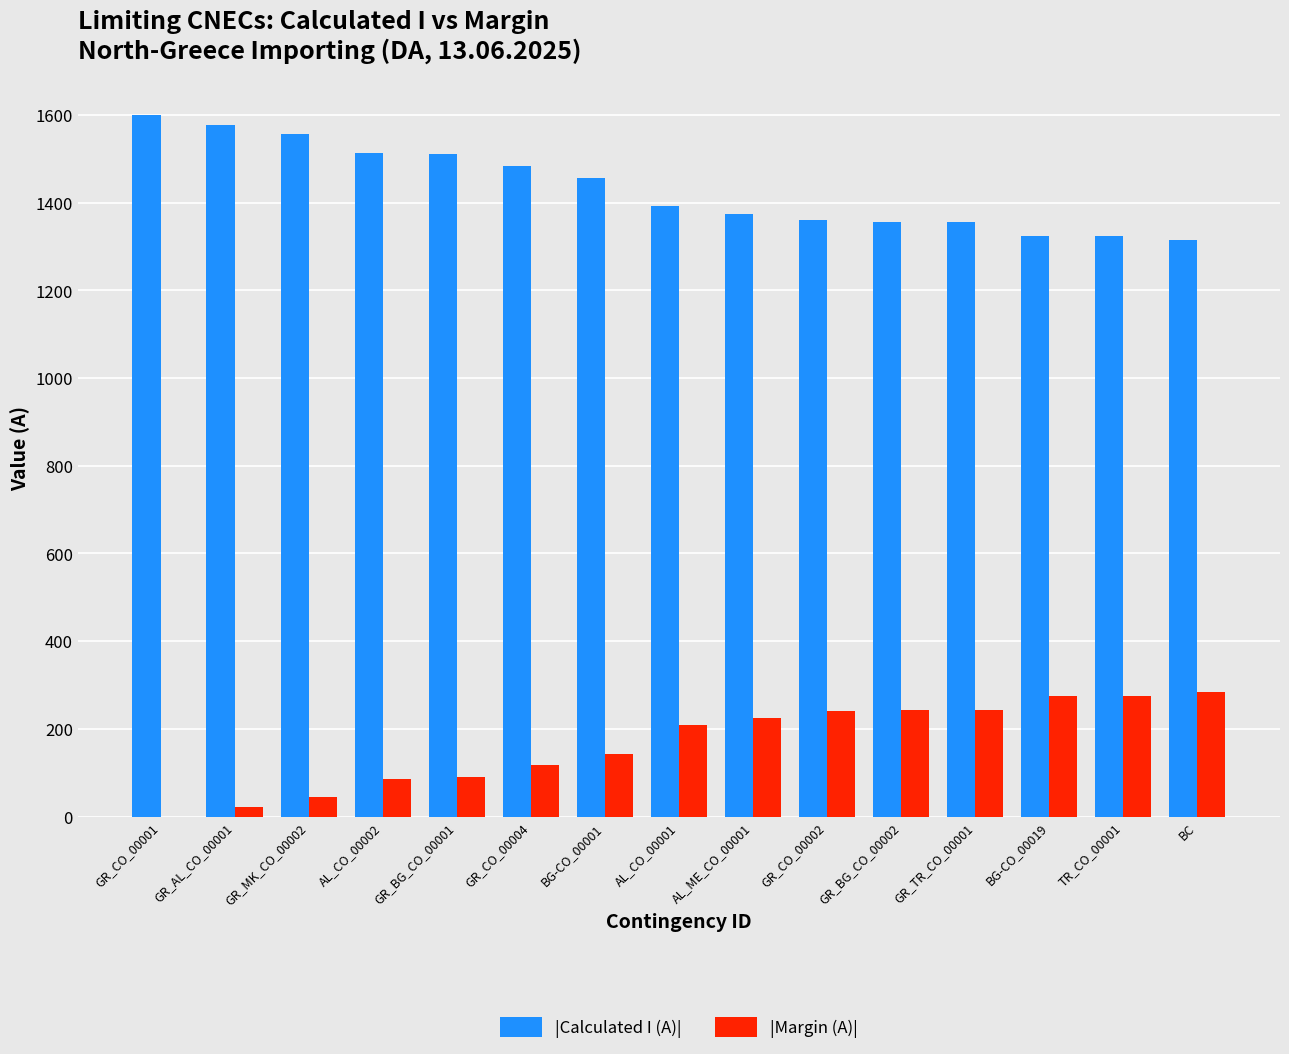

What is the sum of all |Calculated I (A)| values?

21504